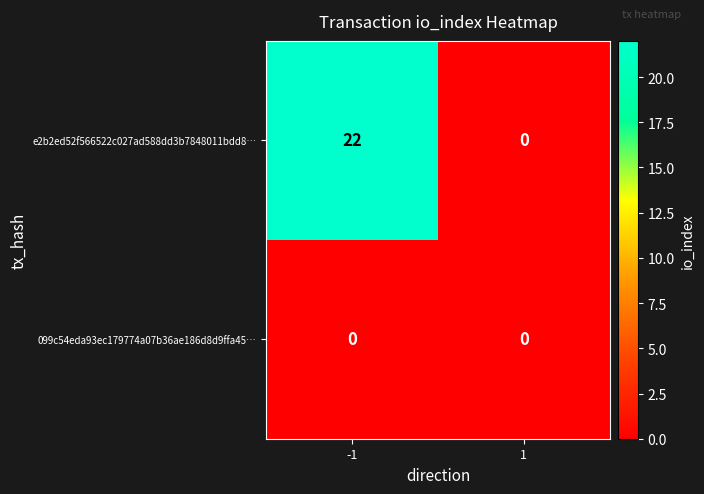

Which series has the largest total across all categories?

e2b2ed52f566522c027ad588dd3b7848011bdd8…